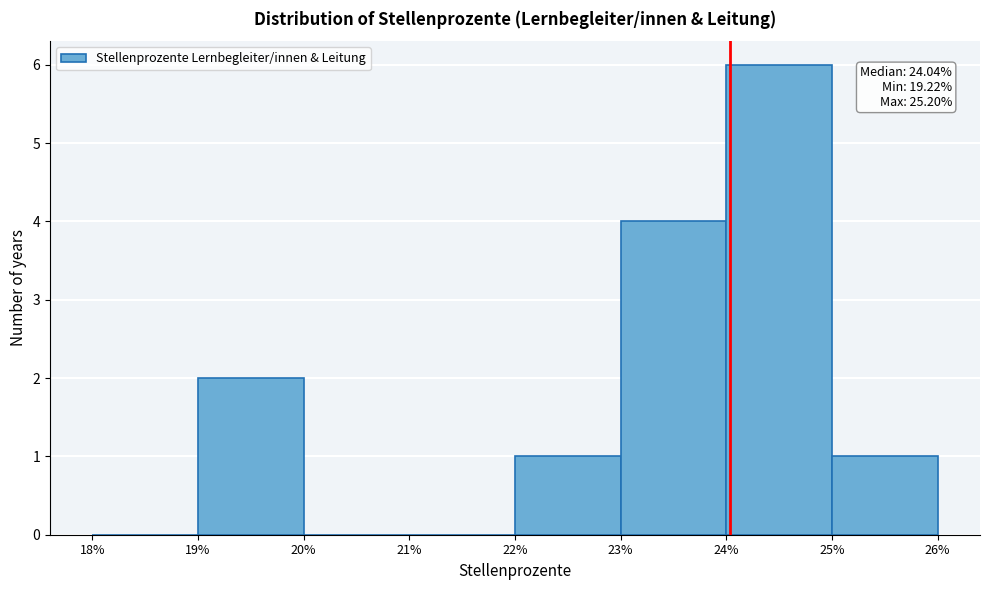

Which range on the x-axis has the tallest bar?

24% to 25%